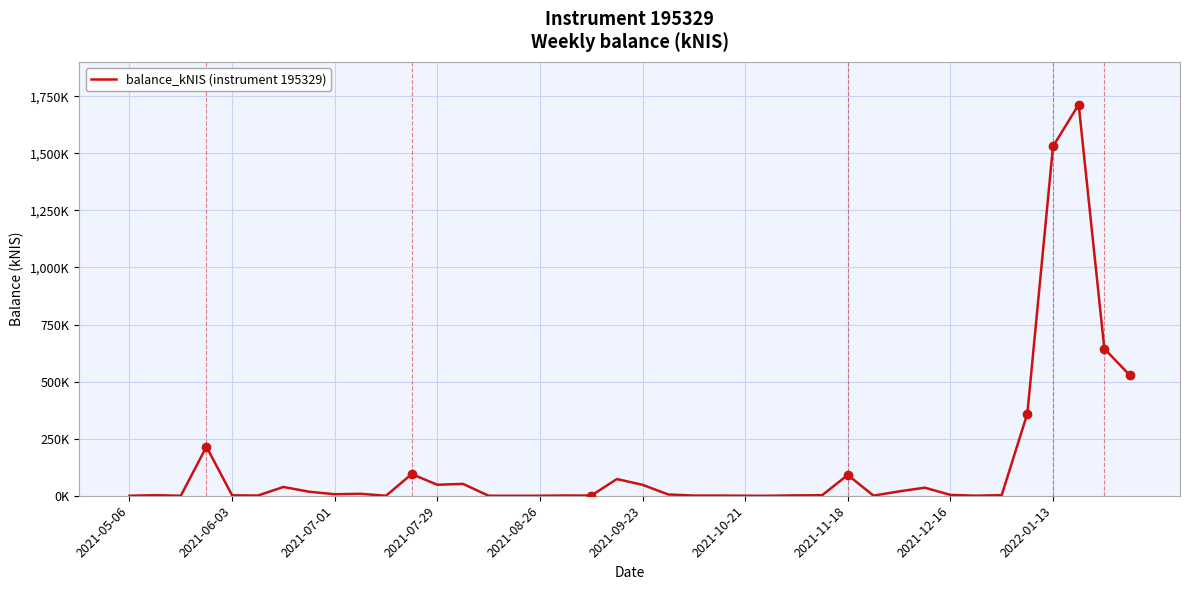

What is the approximate value at 35?

360.2